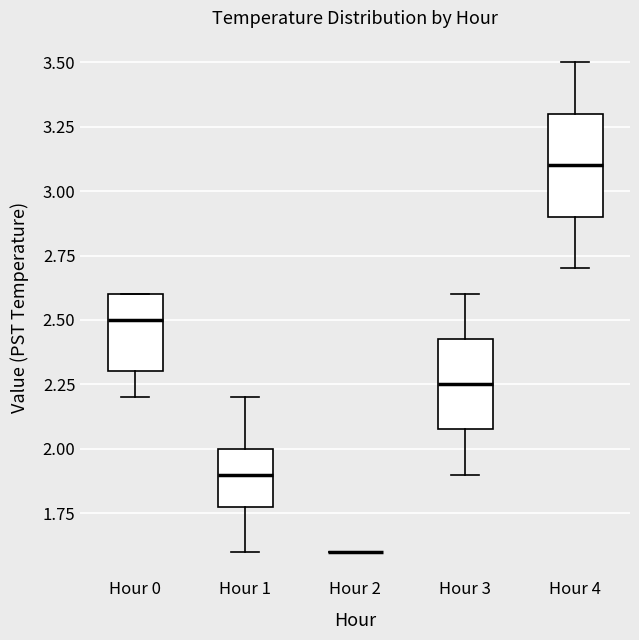

Reading left to right, transcribe this box plot: for each box, give where its median line is, the range the box spans, and where its two whiskers end, as read against the y-axis. The values are not printed on the chart, so give them approximately, as read against the axis.

Hour 0: median 2.50, box 2.30 to 2.60, whiskers 2.20 to 2.60
Hour 1: median 1.90, box 1.80 to 2.00, whiskers 1.60 to 2.20
Hour 2: box collapsed to a line at 1.60, whiskers 1.60 to 1.60
Hour 3: median 2.25, box 2.10 to 2.45, whiskers 1.90 to 2.60
Hour 4: median 3.10, box 2.90 to 3.30, whiskers 2.70 to 3.50